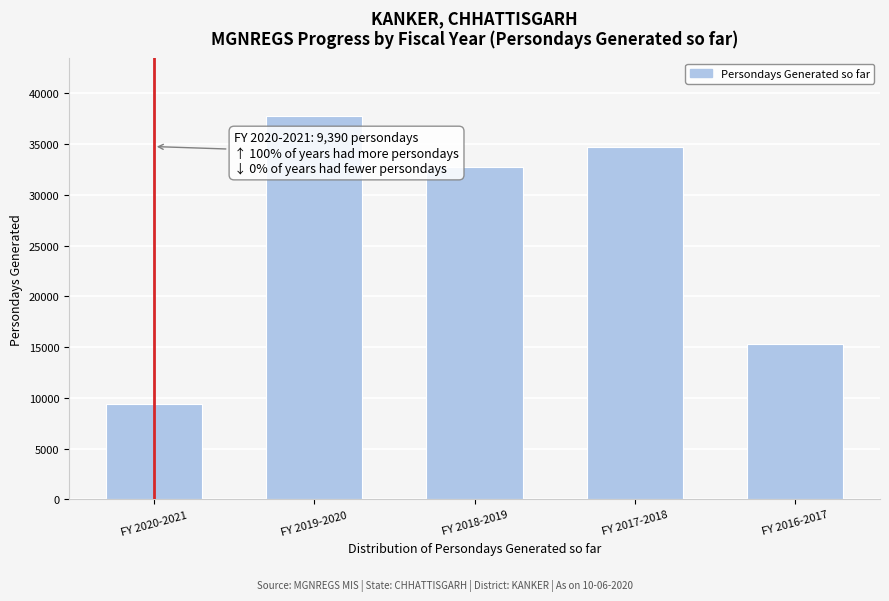

Reading right to left, transcribe all the data shown in this chart.

FY 2016-2017=15342	FY 2017-2018=34769	FY 2018-2019=32713	FY 2019-2020=37789	FY 2020-2021=9390